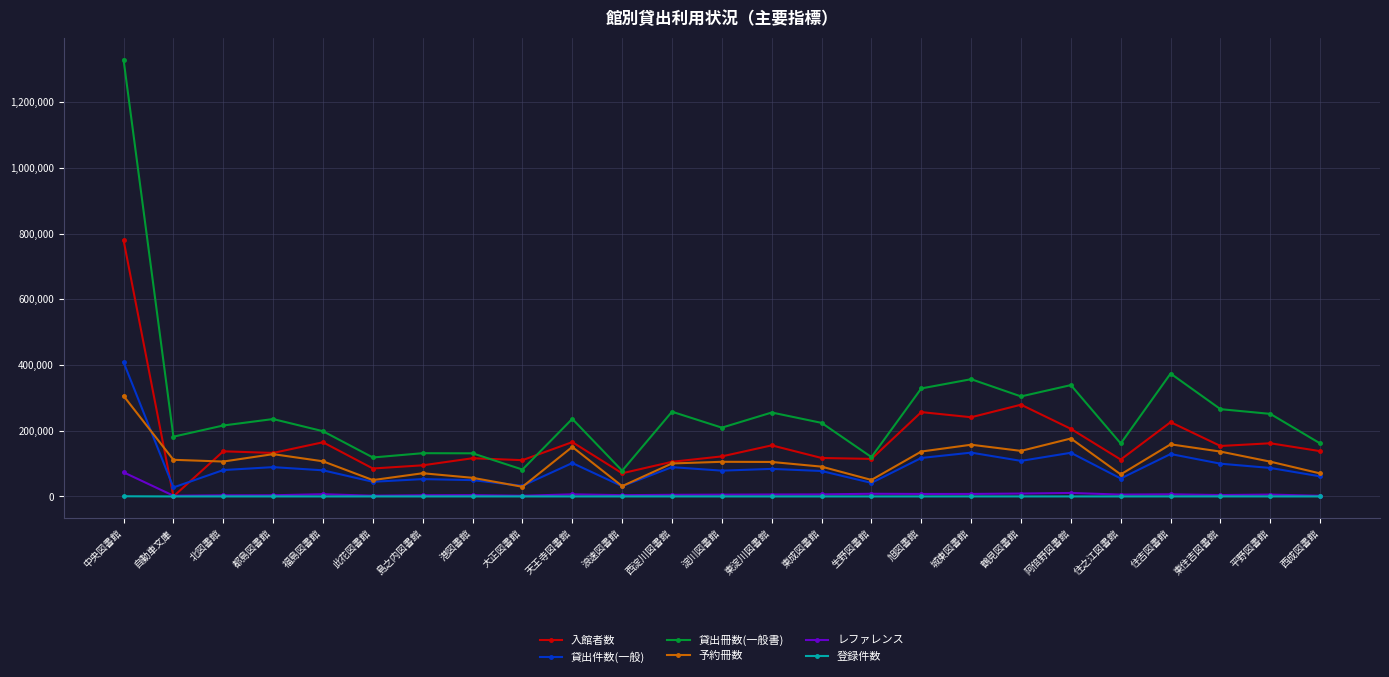

True or false: 貸出冊数(一般書) has more than 1 points higher than both neighbors.

True